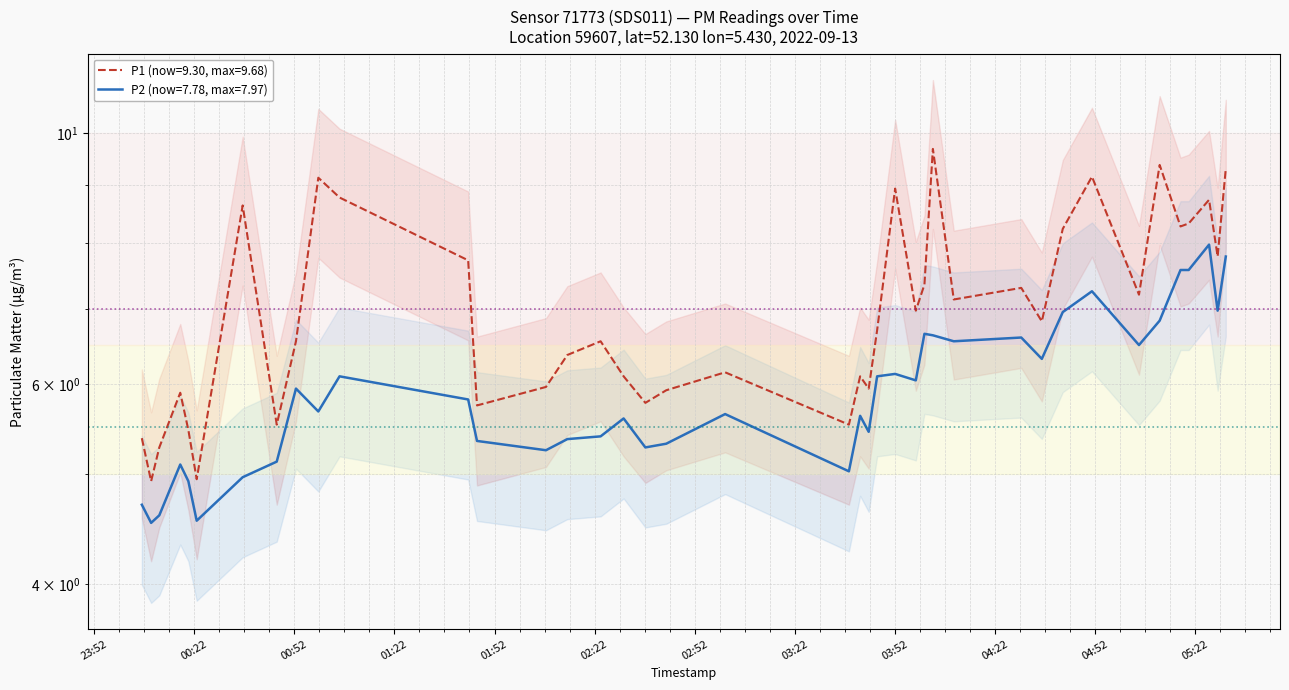

At which category is the sum across all series the highest?

2022-09-13T05:31:17